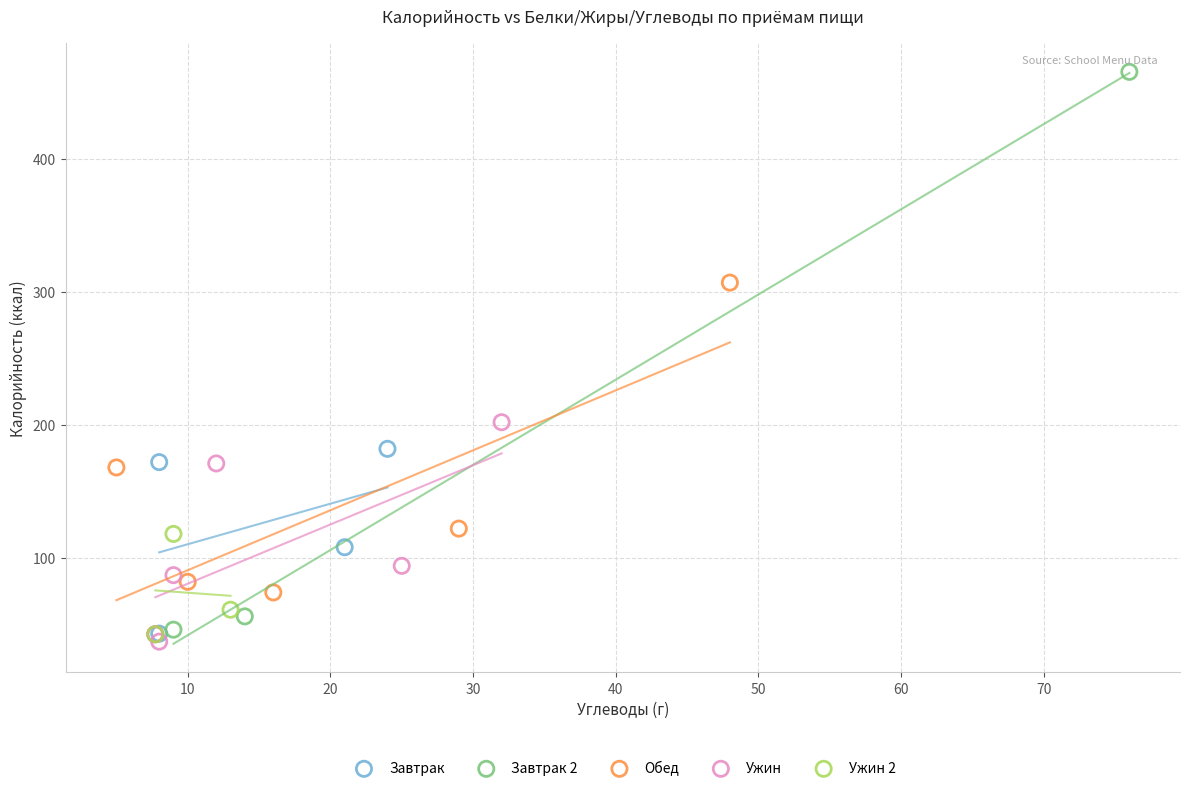

Which series reaches the maximum Y coordinate?

Завтрак 2